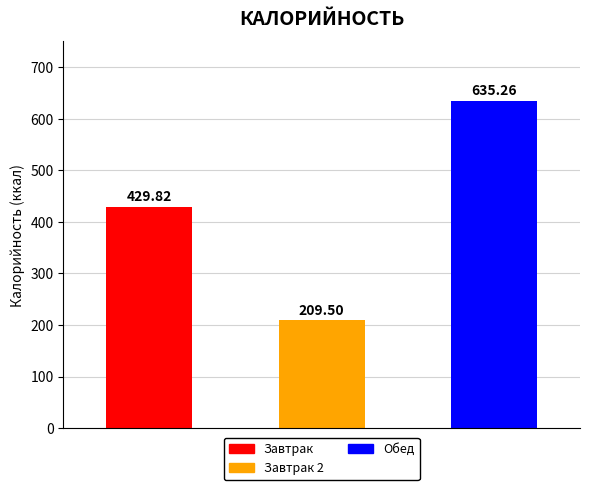

What is the sum of all values?

1274.6